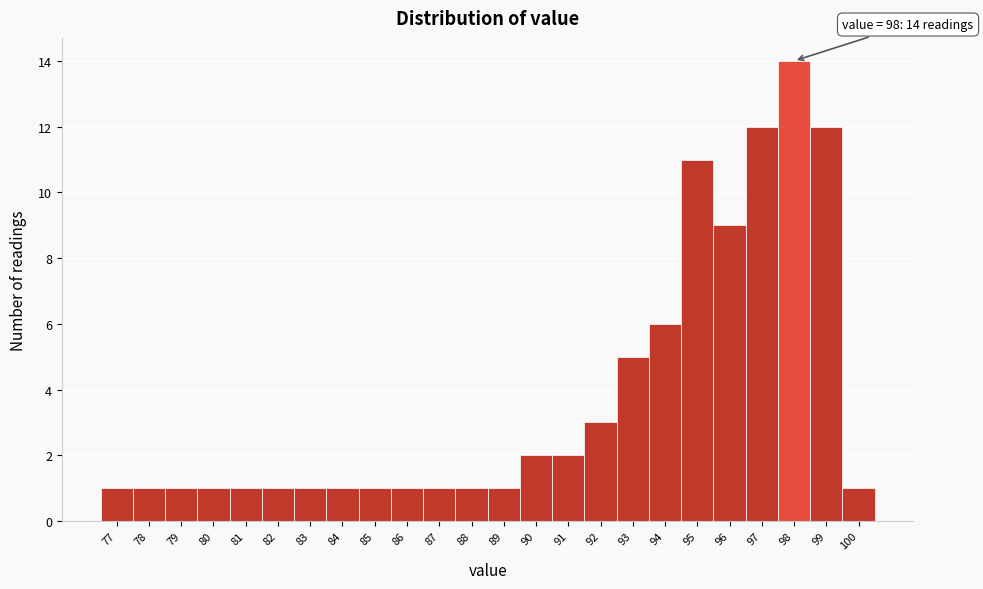

Over which range of the x-axis is the bar tallest?

97.5 to 98.5